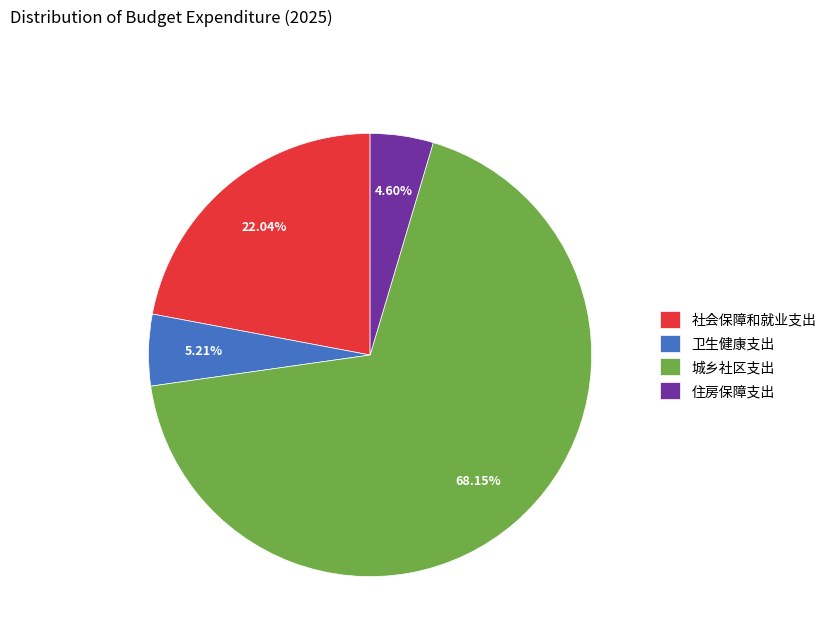

To the nearest percent, what percentage of the pie is 社会保障和就业支出?

22%